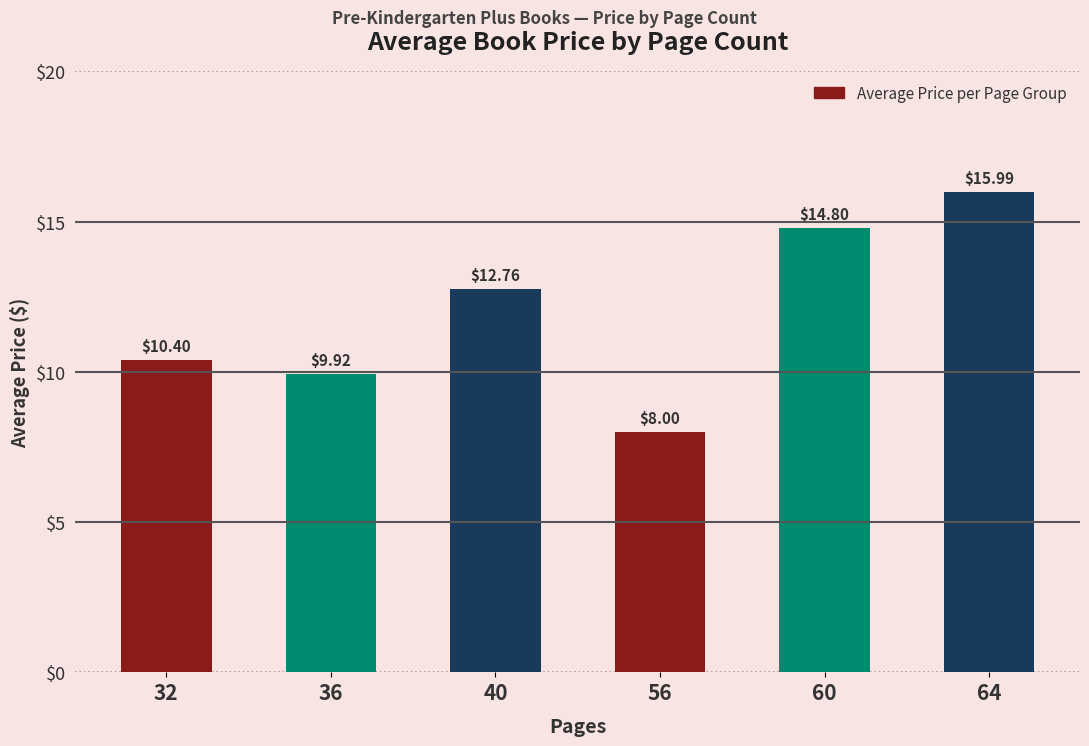

Does the chart contain stacked bars?

No